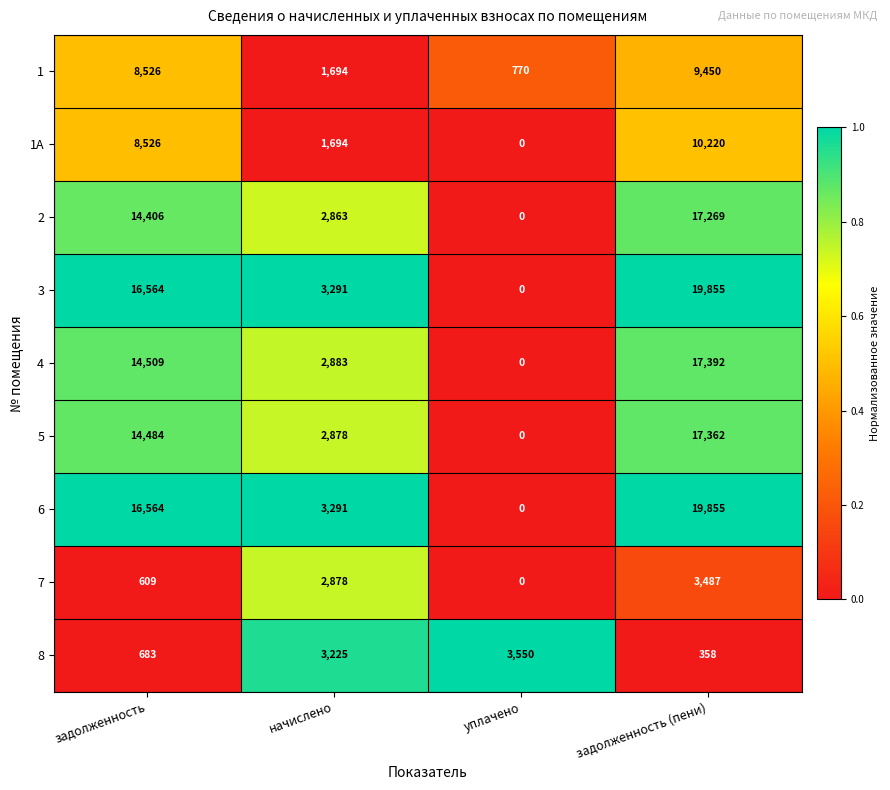

List the labels in order of 2 value, largest first.

задолженность (пени), задолженность, начислено, уплачено